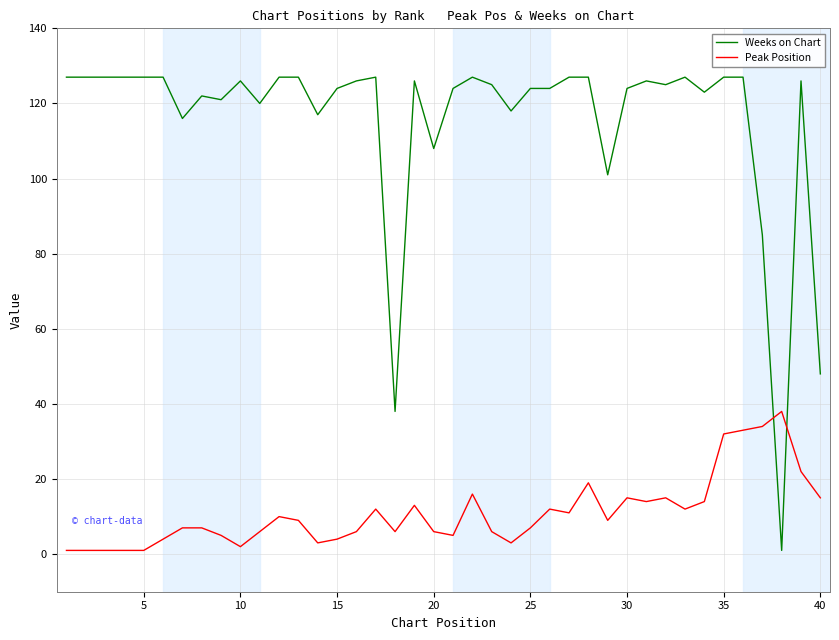

How many times do Weeks on Chart and Peak Position cross each other?

2